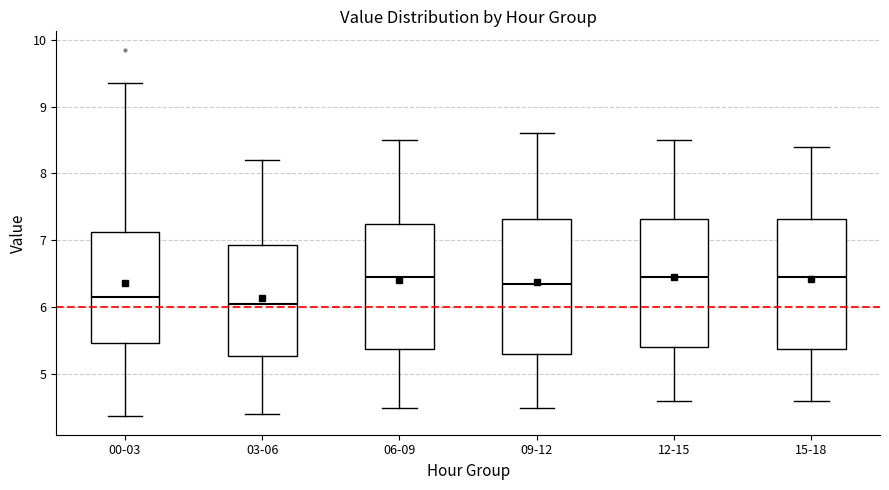

Where does the median line of the box for 09-12 sit on the y-axis? The values are not printed on the chart, so give them approximately, as read against the axis.

6.4